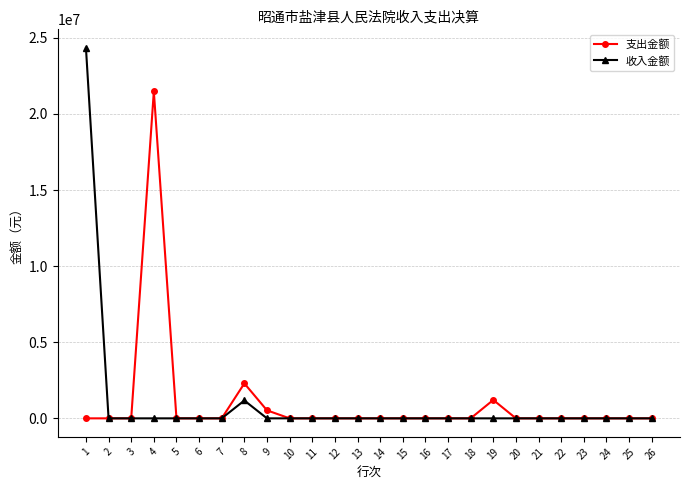

How many lines are shown in the chart?

2